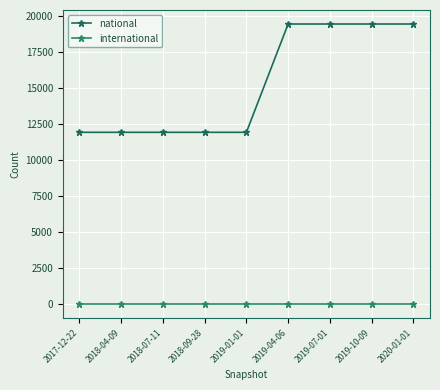

What is the label of the 7th point from the left?

2019-07-01